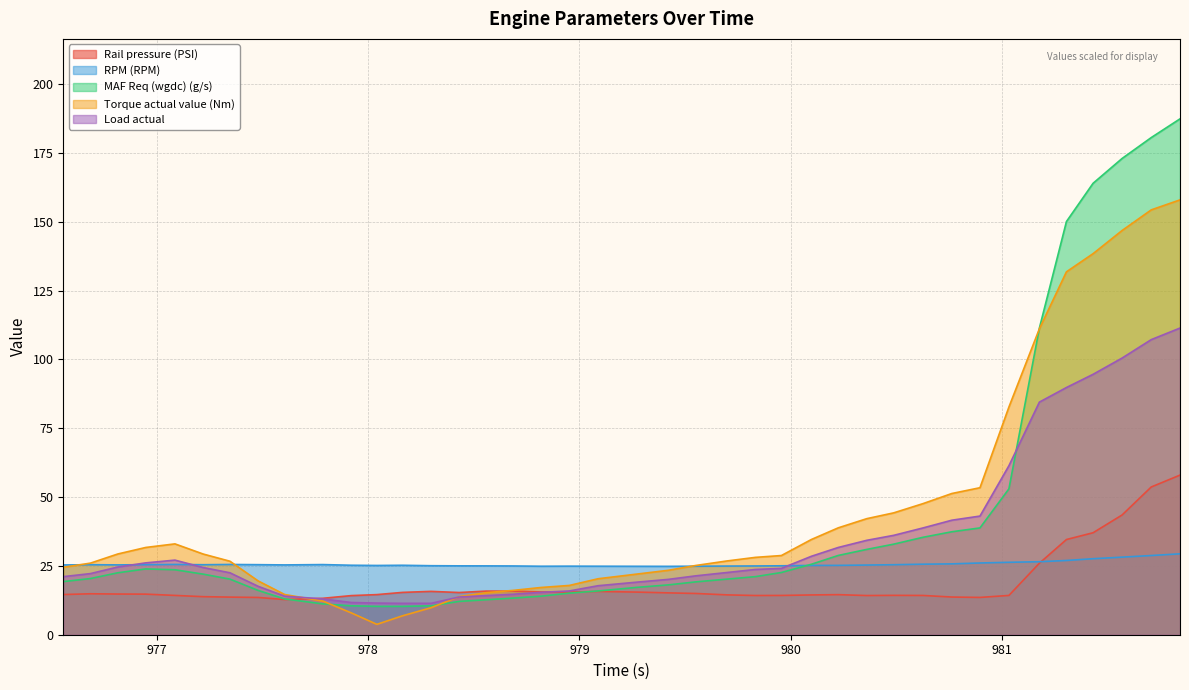

What is the highest value of the Torque actual value (Nm) series?

158.0